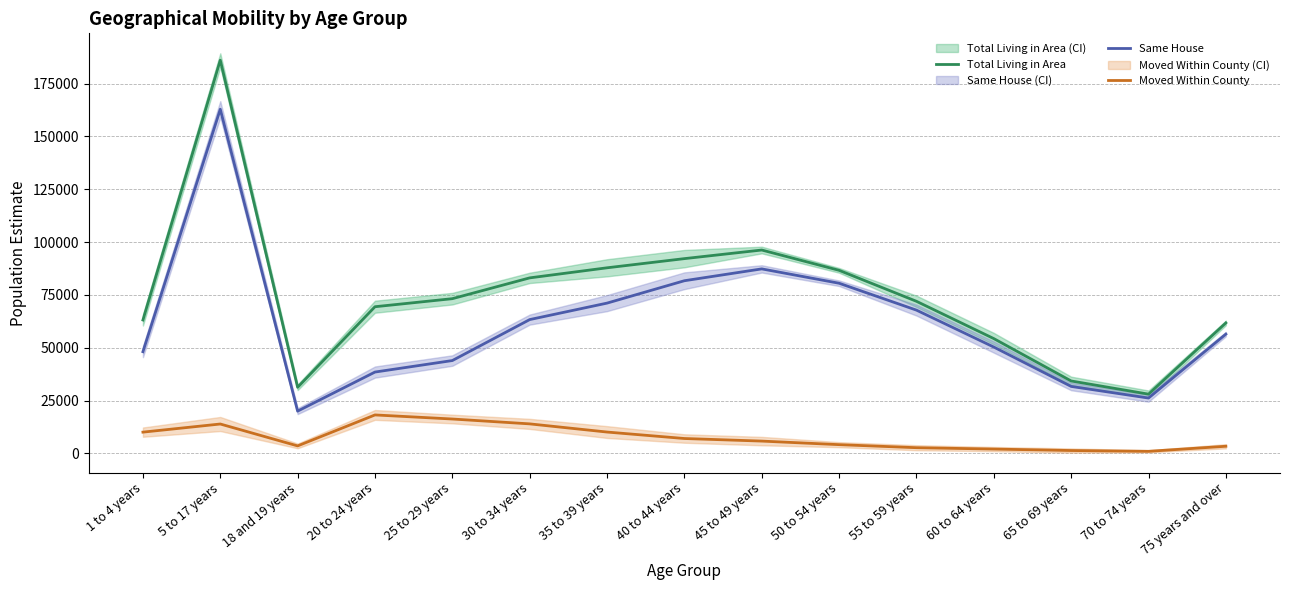

Which category has the lowest value in the Same House series?

18 and 19 years